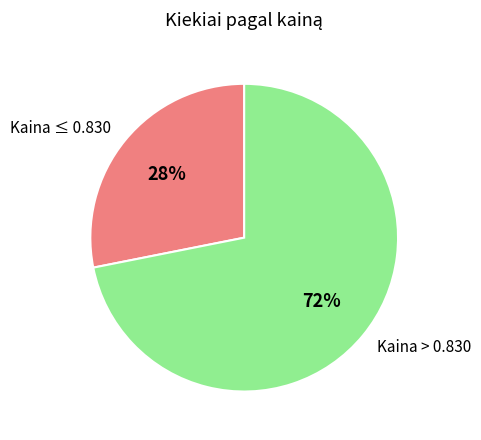

What is the smallest slice in the pie chart?

Kaina ≤ 0.830